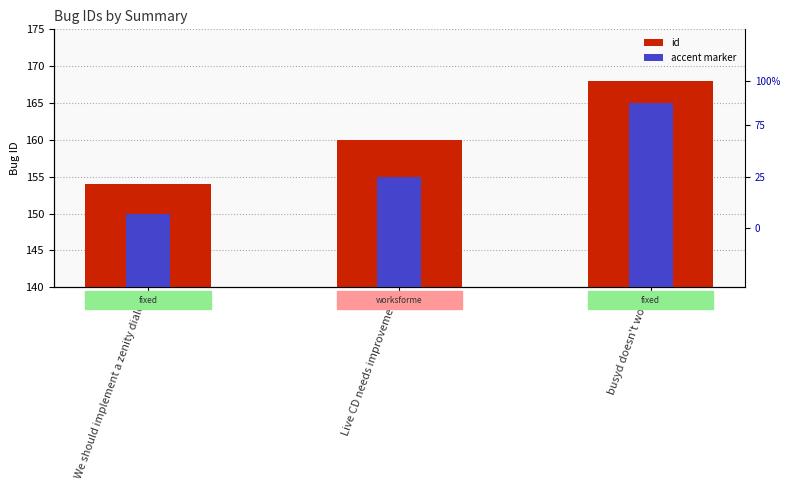

What is the label of the 3rd bar from the left?

busyd doesn't work